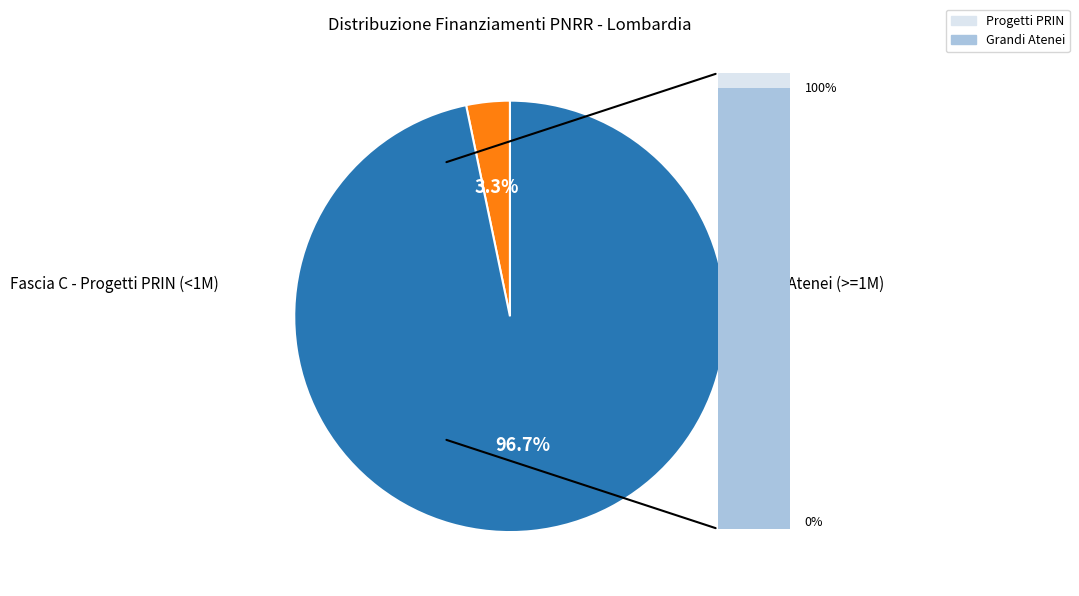

How many slices are in this pie chart?

2